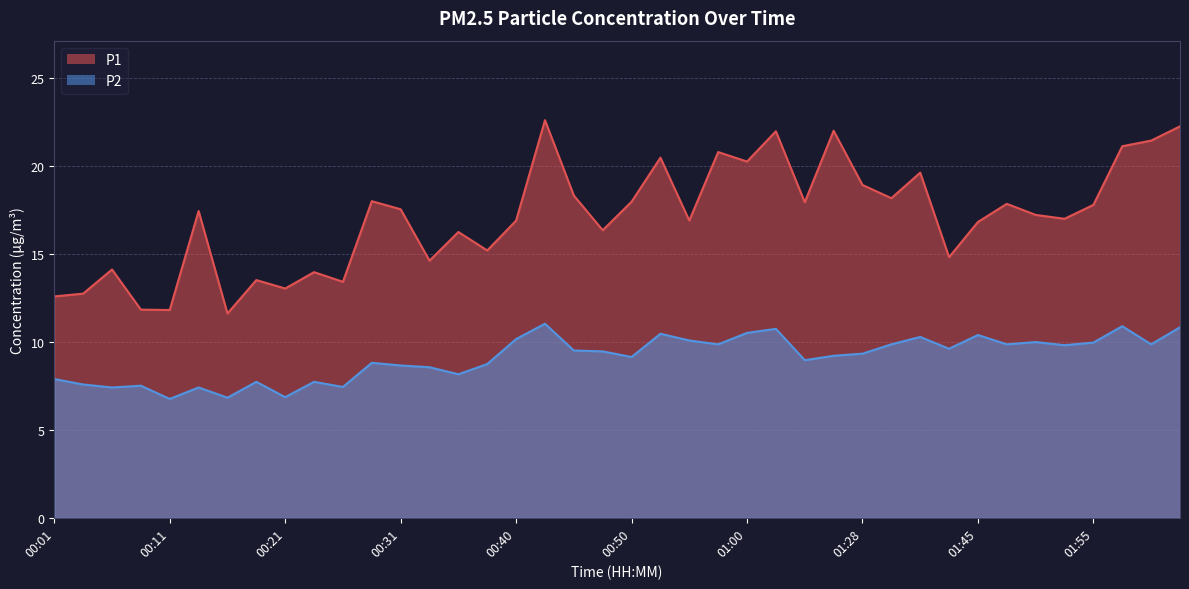

What are all the series names shown in the legend?

P1, P2